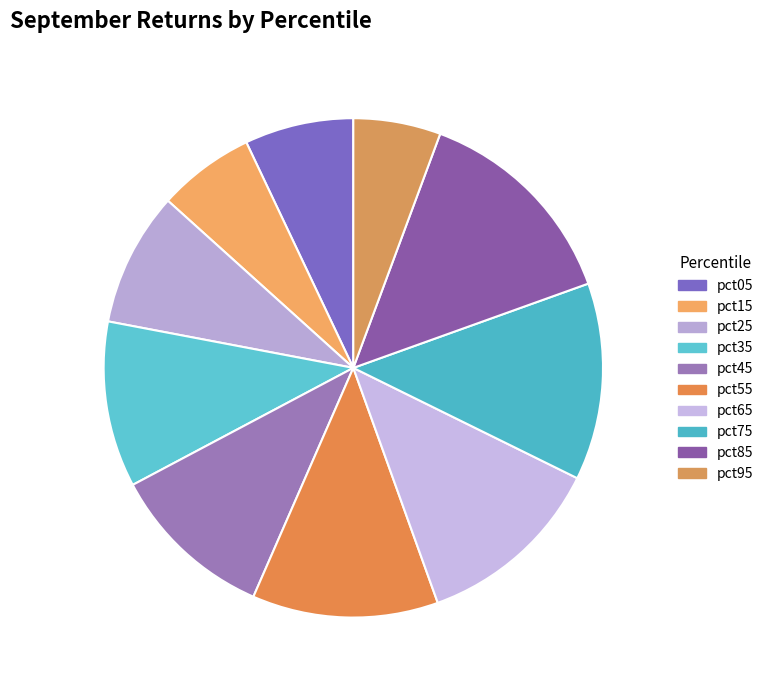

The pct75 slice represents 13% of the pie. True or false?

True